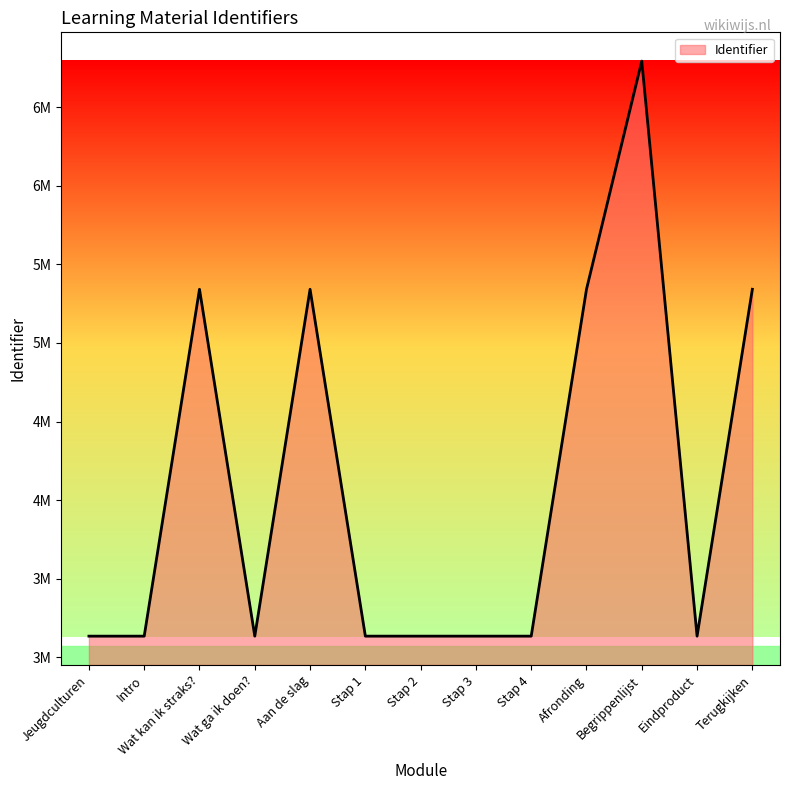

Does the chart display data point markers on the line(s)?

No